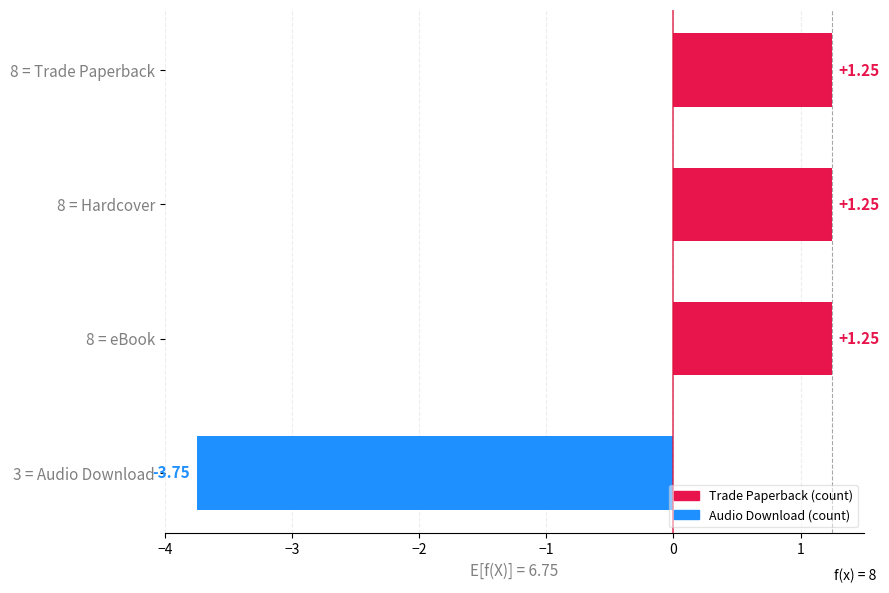

Approximately how many times larger is the value at 8 = Trade Paperback compared to 8 = eBook?

1.0